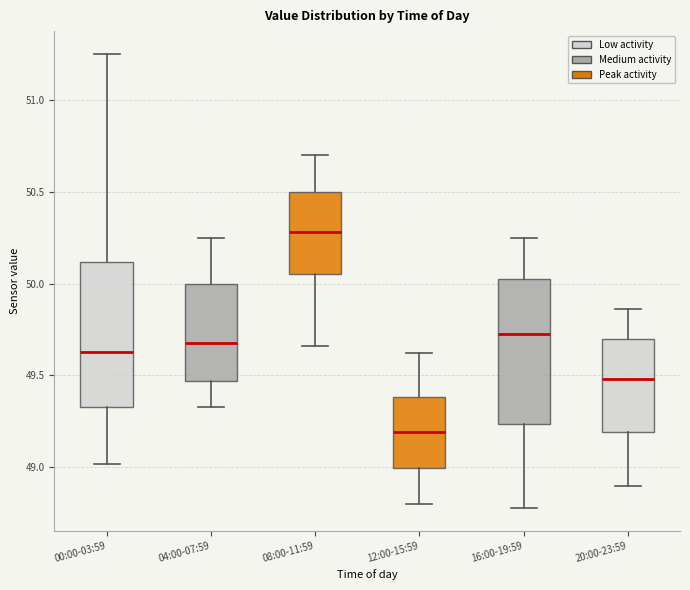

Which box has the highest median line?

08:00-11:59